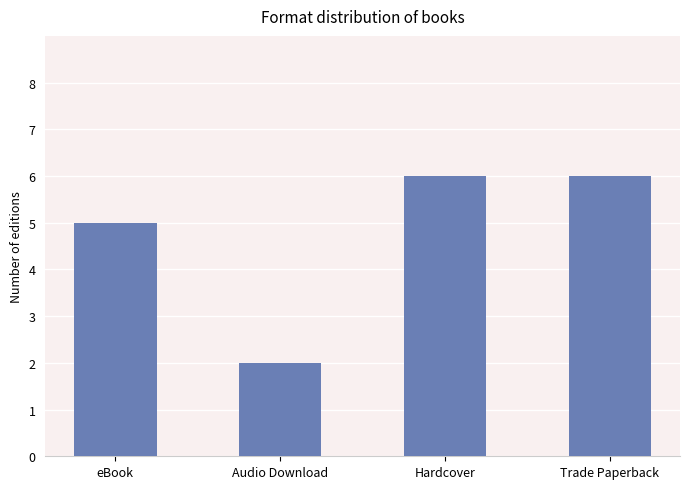

True or false: the data shows 2 at Audio Download.

True